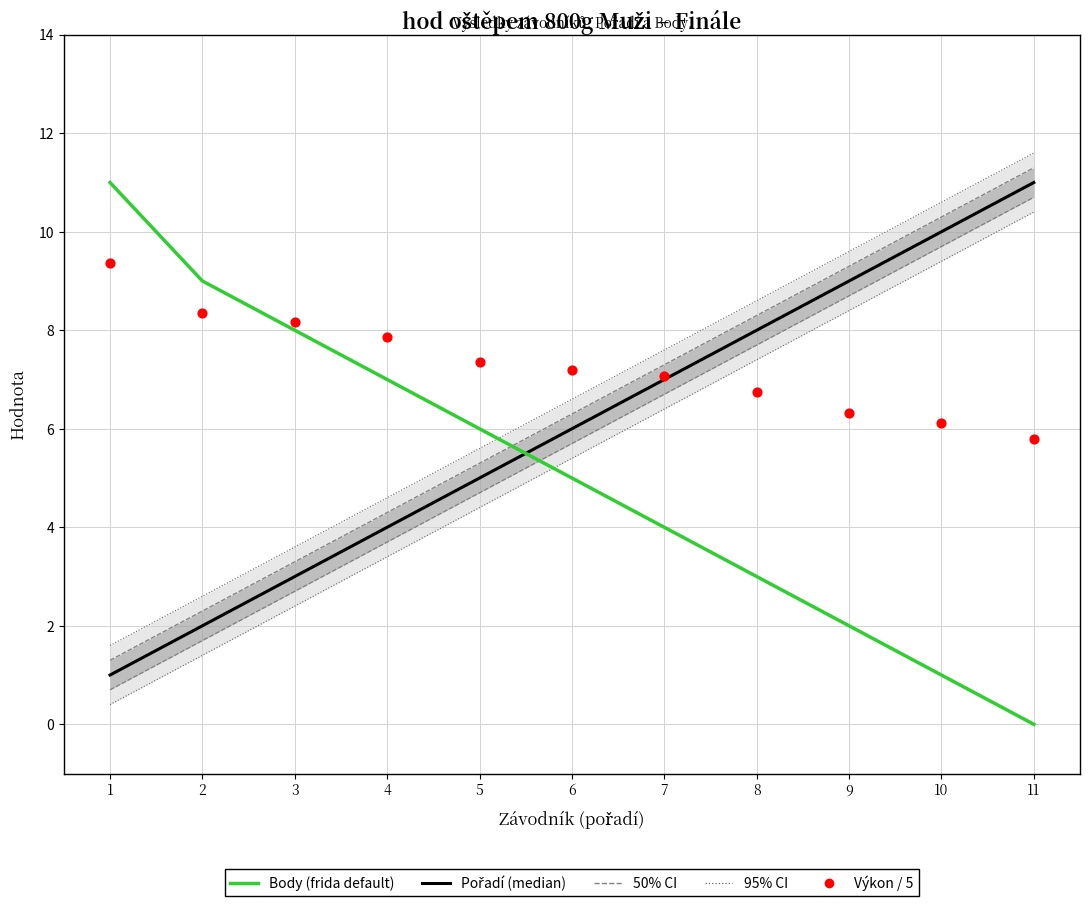

Which series has the largest total across all categories?

Výkon / 5